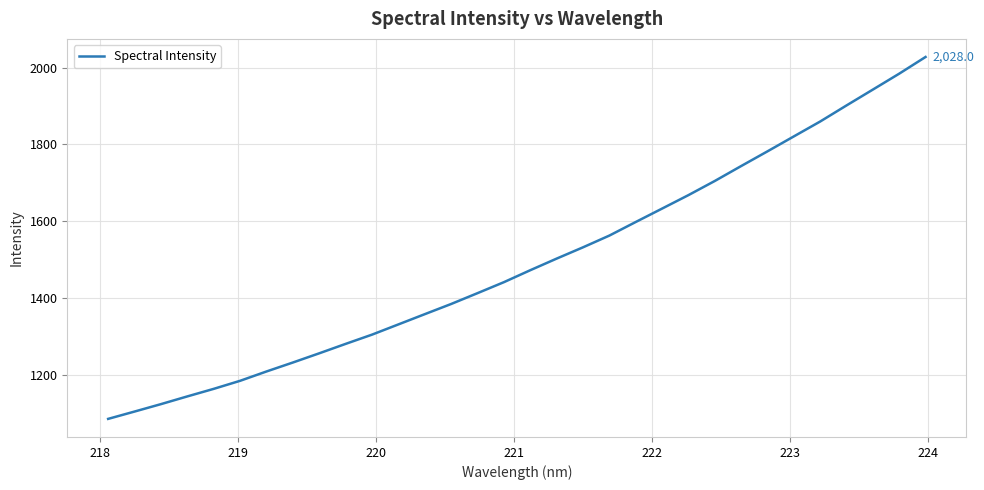

What is the greatest value displayed?

2028.0